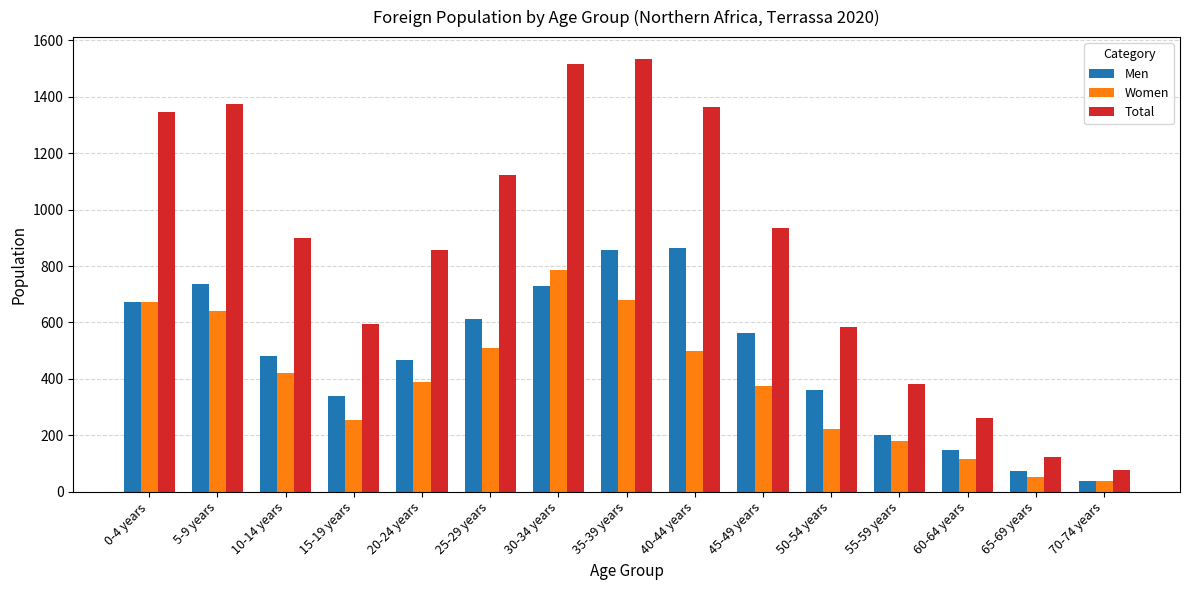

The Total series shows 270 at 45-49 years. True or false?

False